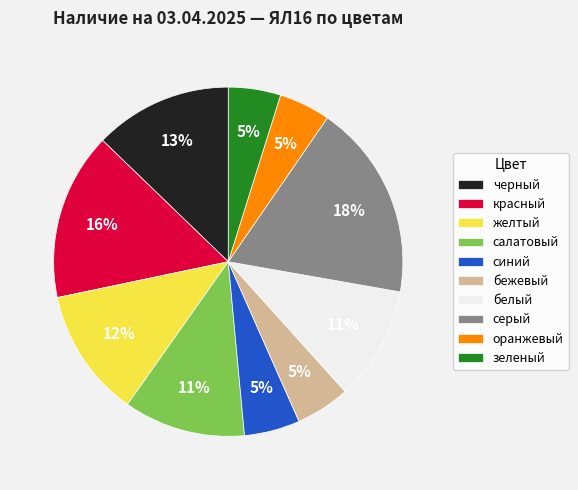

To the nearest percent, what portion does бежевый represent?

5%